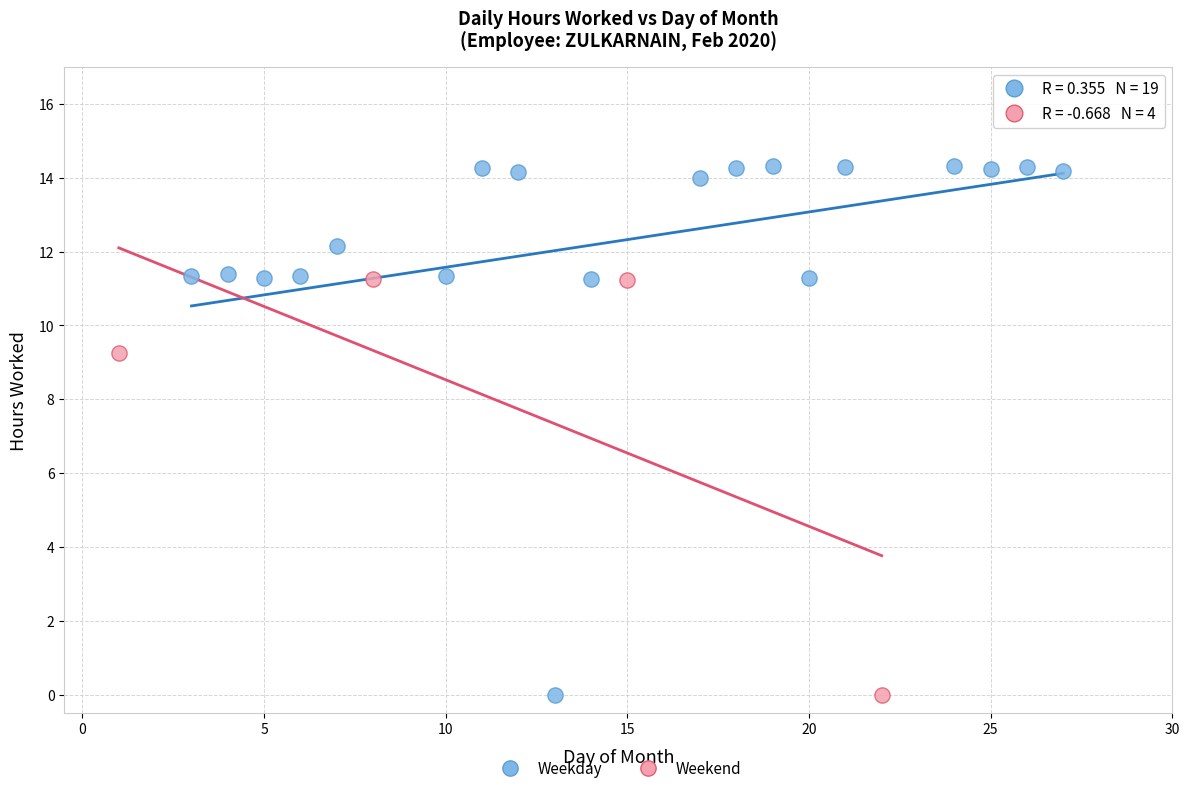

Which series reaches the maximum Y coordinate?

Weekday